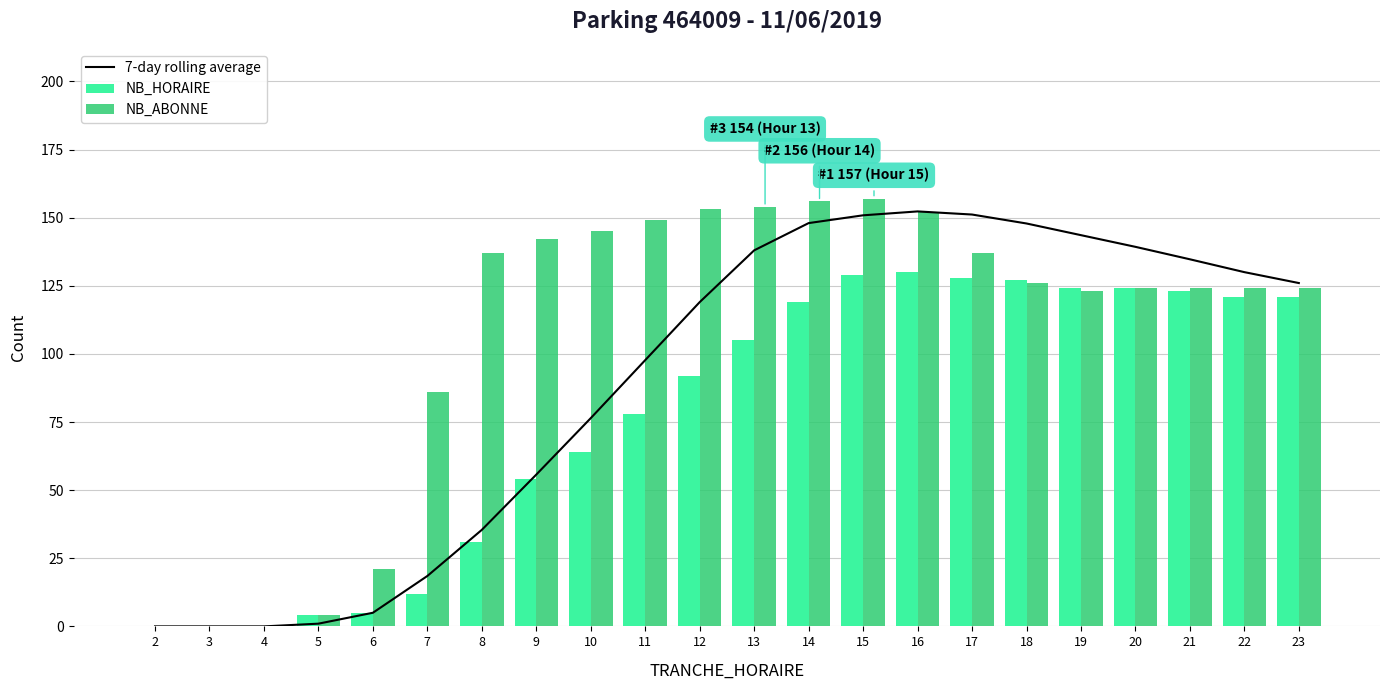

How many distinct data groups are displayed?

3